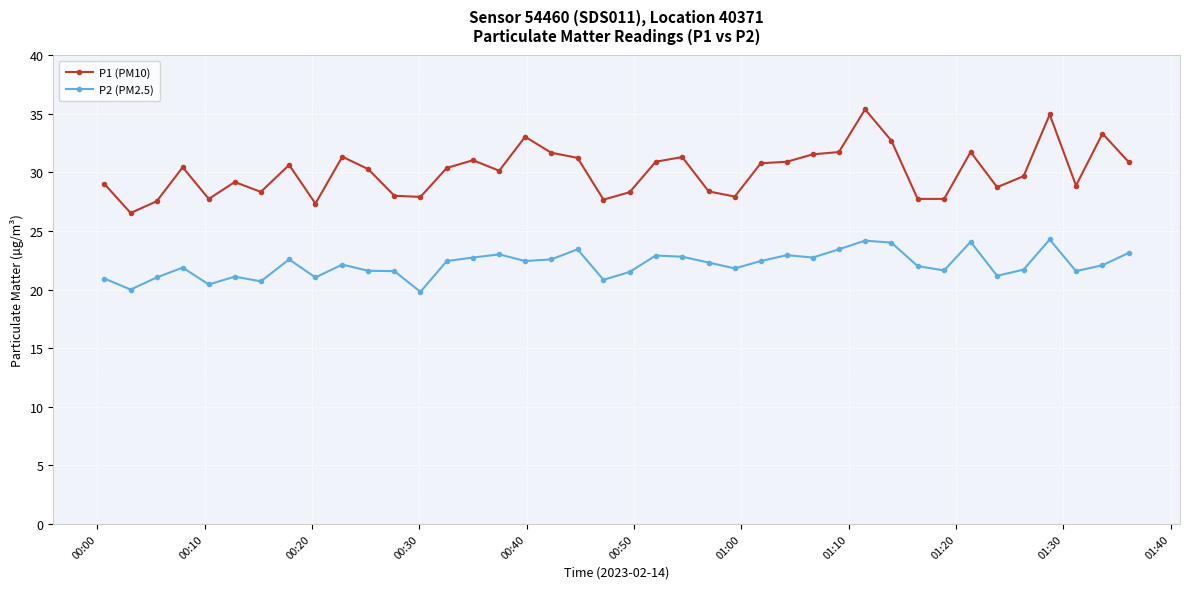

Which series has the largest total across all categories?

P1 (PM10)